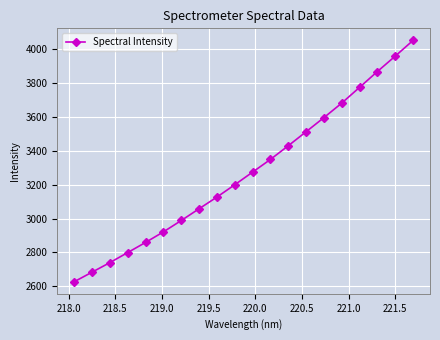

Is this an area chart (filled region under the line)?

No